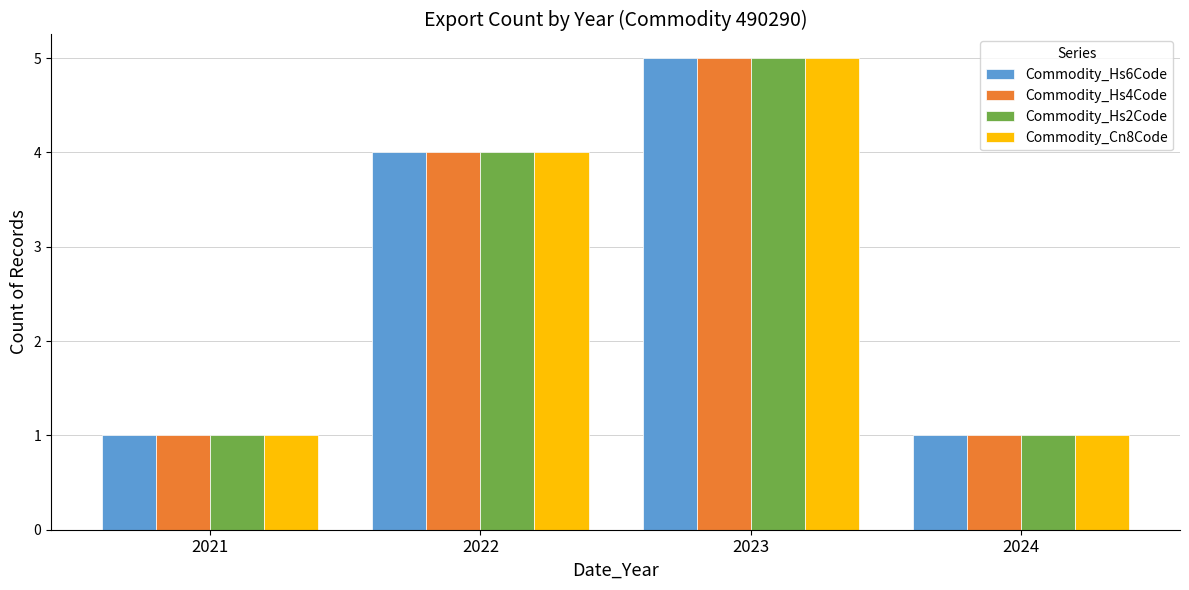

At which label does Commodity_Hs4Code reach its peak?

2023